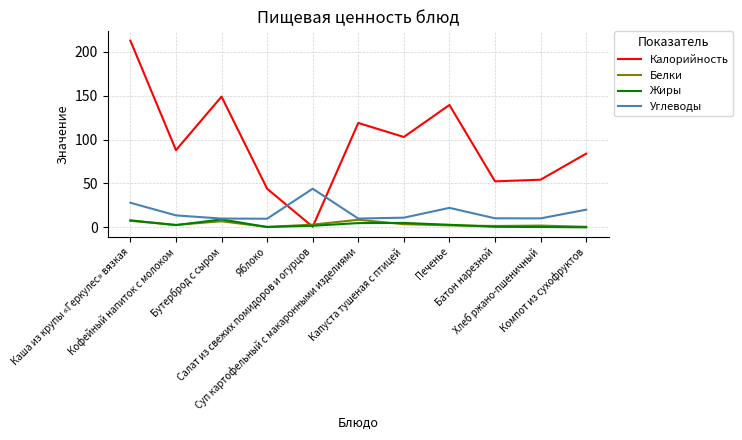

What is the greatest value displayed?

212.8